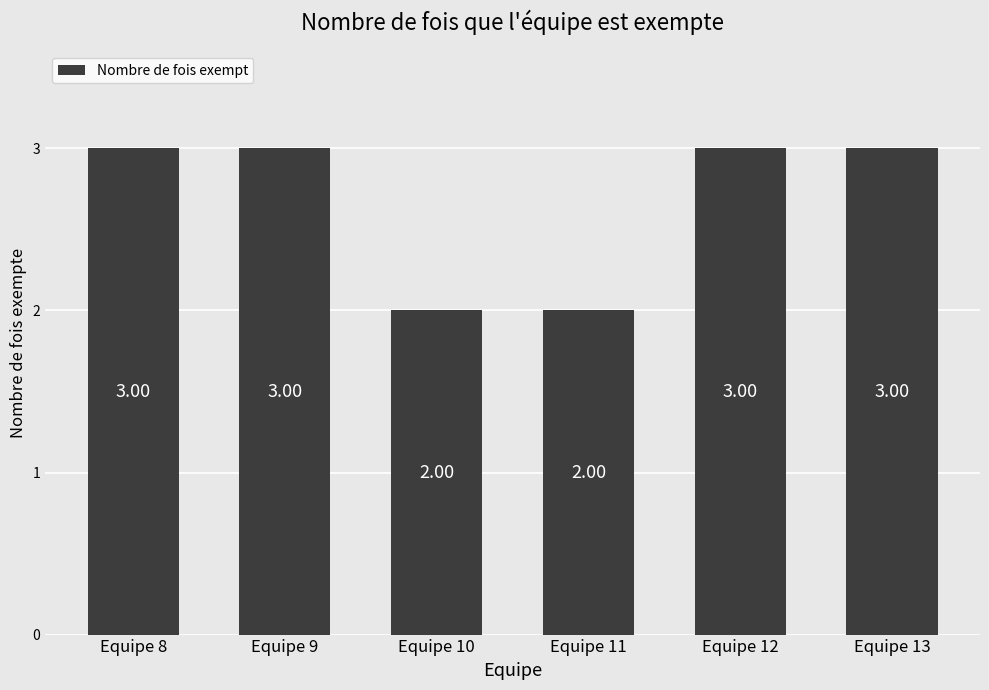

Does the chart contain any negative values?

No